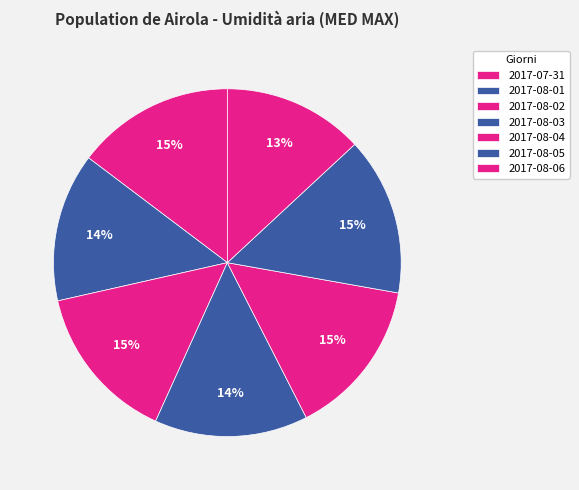

Is it true that 2017-08-06 is 13% of the pie?

True